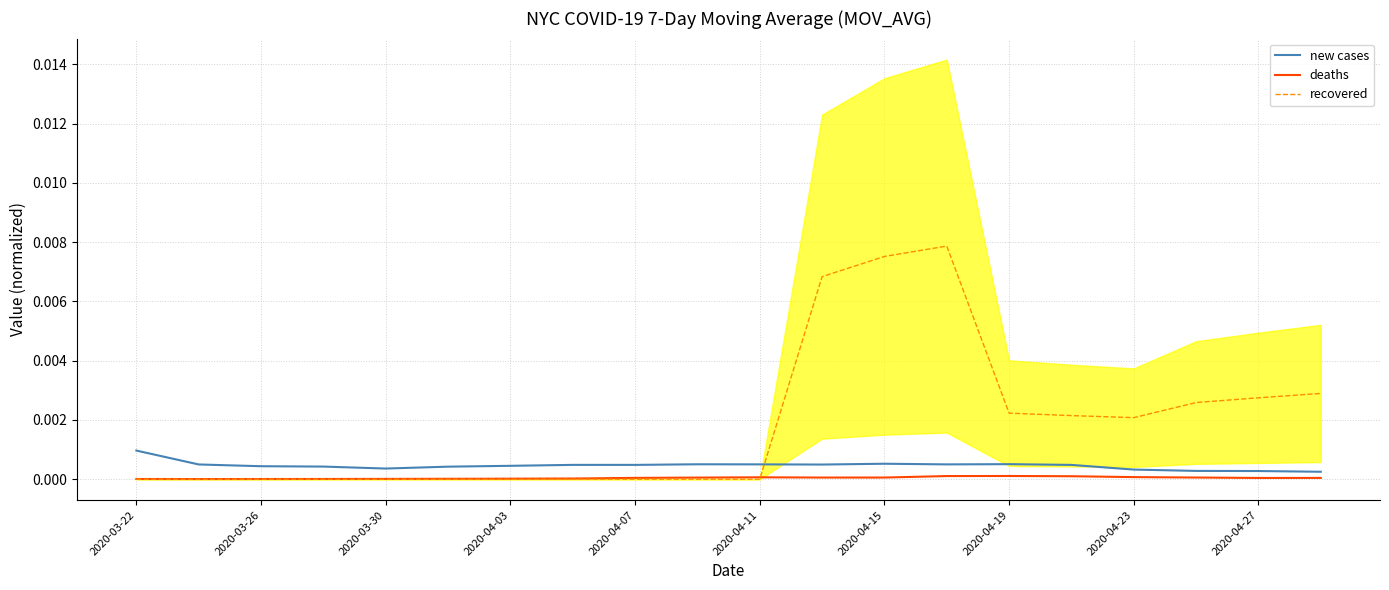

At how many categories does at least one series exceed 0?

20